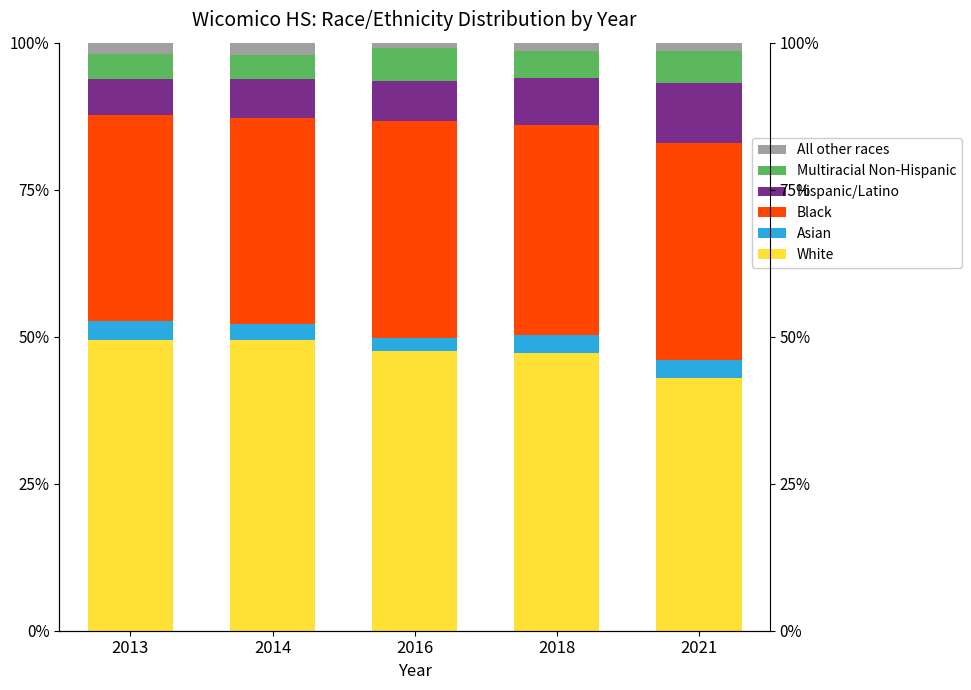

List the series in order of their peak value, highest first.

White, Black, Hispanic/Latino, Multiracial Non-Hispanic, Asian, All other races